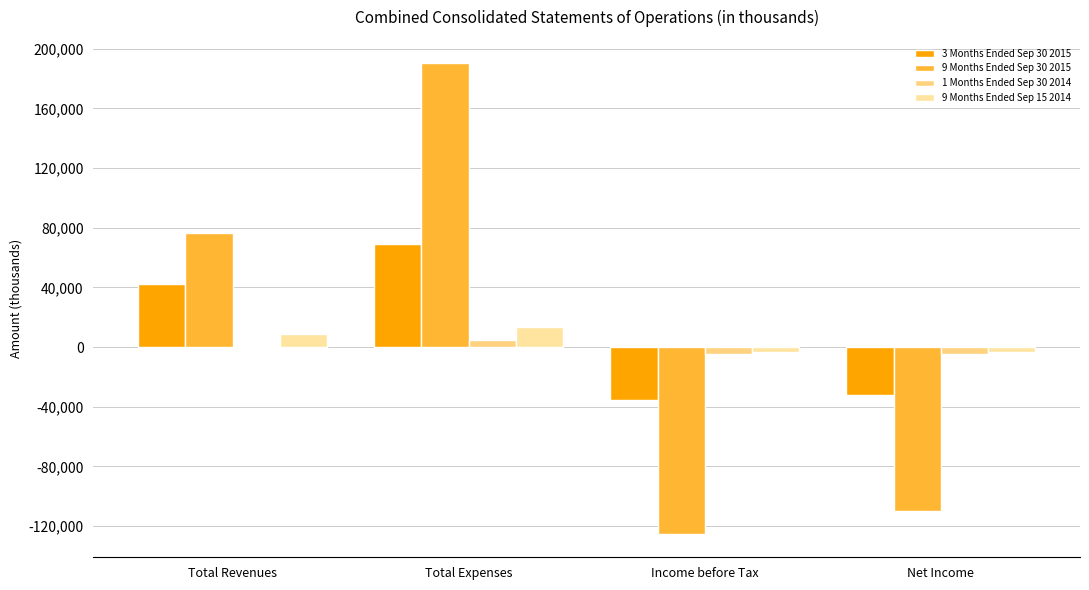

Reading right to left, what are all the values shown in this chart?

3 Months Ended Sep 30 2015: -31932	-35772	69350	42601
9 Months Ended Sep 30 2015: -109966	-125184	190209	76415
1 Months Ended Sep 30 2014: -4544	-4544	4783	239
9 Months Ended Sep 15 2014: -3007	-3007	13569	8452